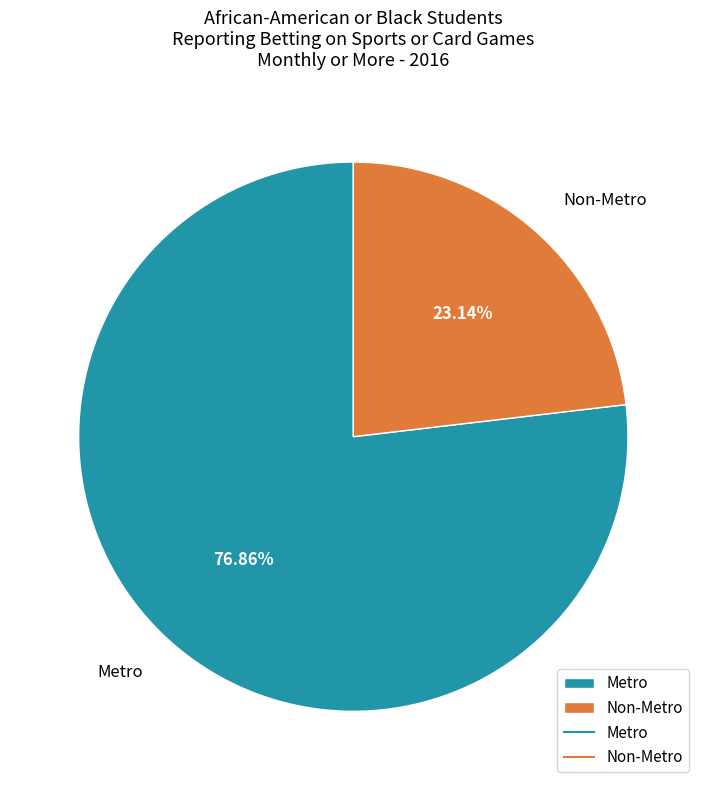

Approximately how many times larger is the value at Metro compared to Non-Metro?

3.3